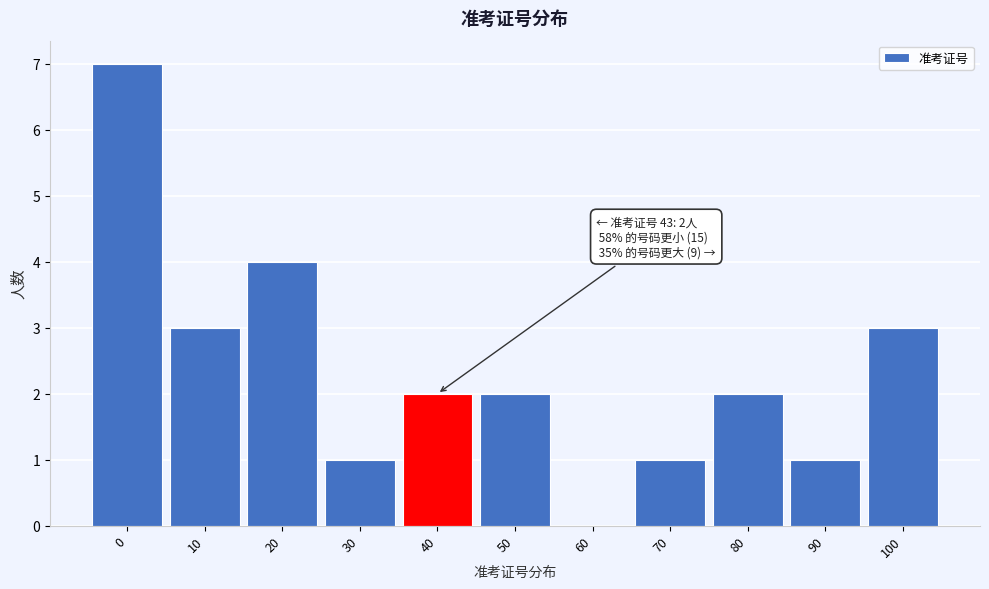

Reading right to left, list all the values displayed in this chart.

100=3	90=1	80=2	70=1	60=0	50=2	40=2	30=1	20=4	10=3	0=7